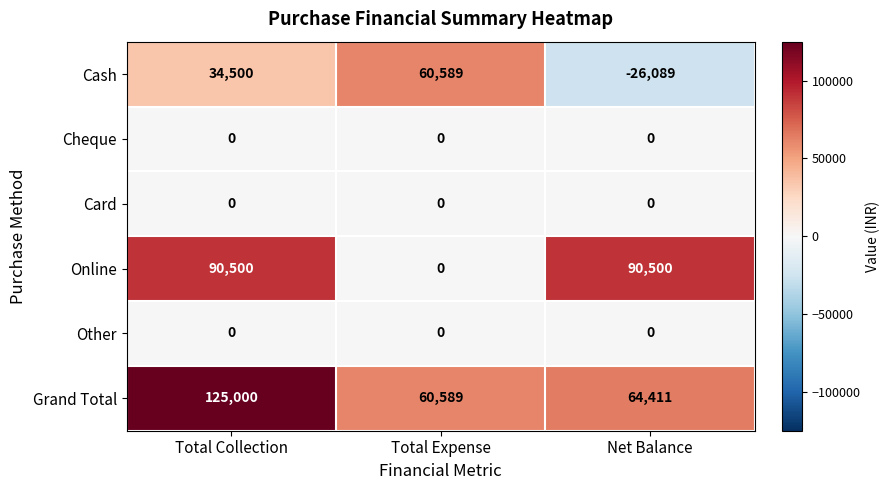

Reading left to right, extract all data points from this chart.

Cash: Total Collection=34500	Total Expense=60589	Net Balance=-26089
Cheque: Total Collection=0	Total Expense=0	Net Balance=0
Card: Total Collection=0	Total Expense=0	Net Balance=0
Online: Total Collection=90500	Total Expense=0	Net Balance=90500
Other: Total Collection=0	Total Expense=0	Net Balance=0
Grand Total: Total Collection=125000	Total Expense=60589	Net Balance=64411